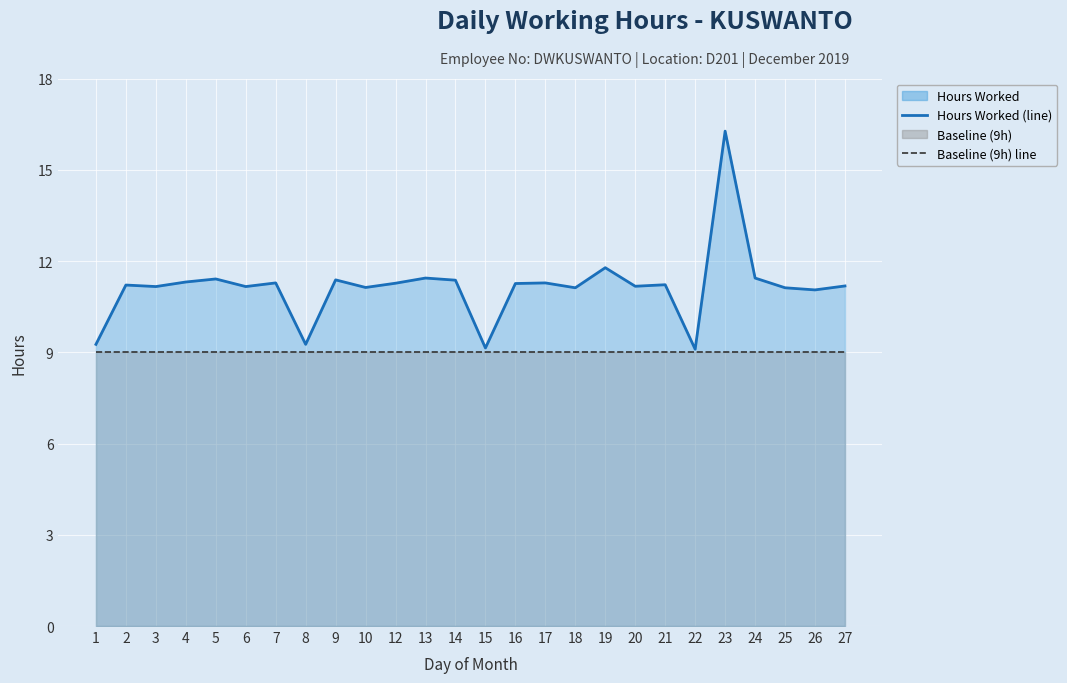

True or false: Baseline (9h) and Hours Worked cross at least once.

False